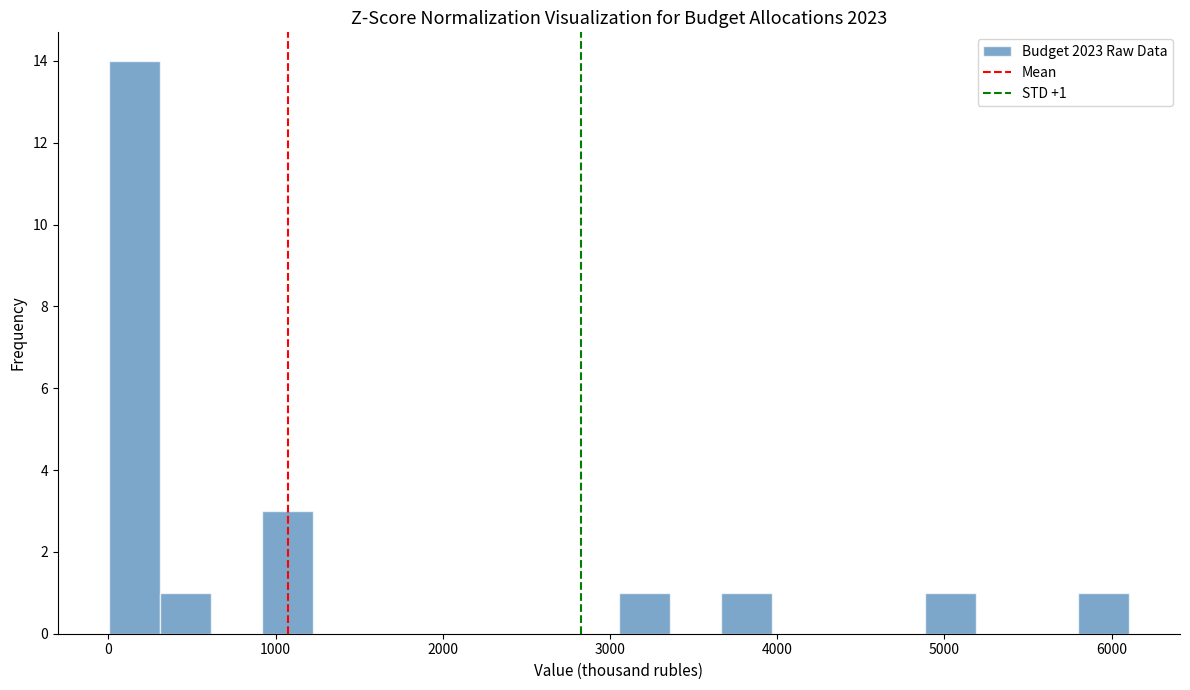

Around what value on the x-axis is the tallest bar? Give the approximate position of its centre, as read against the axis.

200